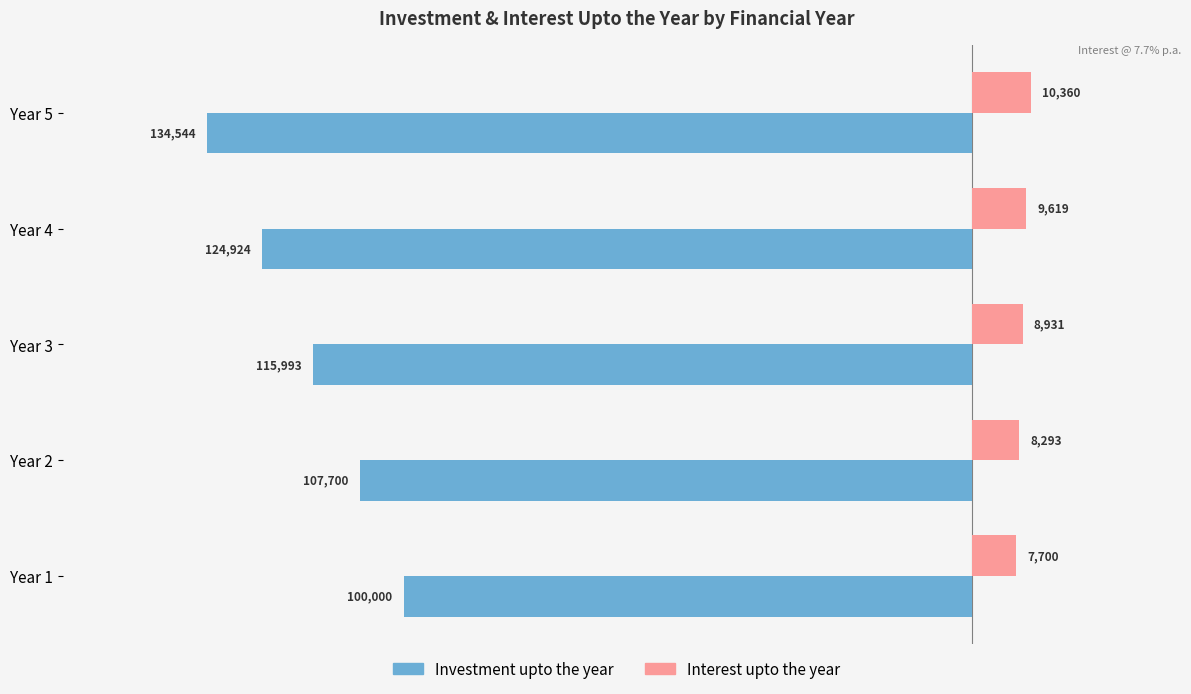

What is the maximum value for Interest upto the year?

10359.9